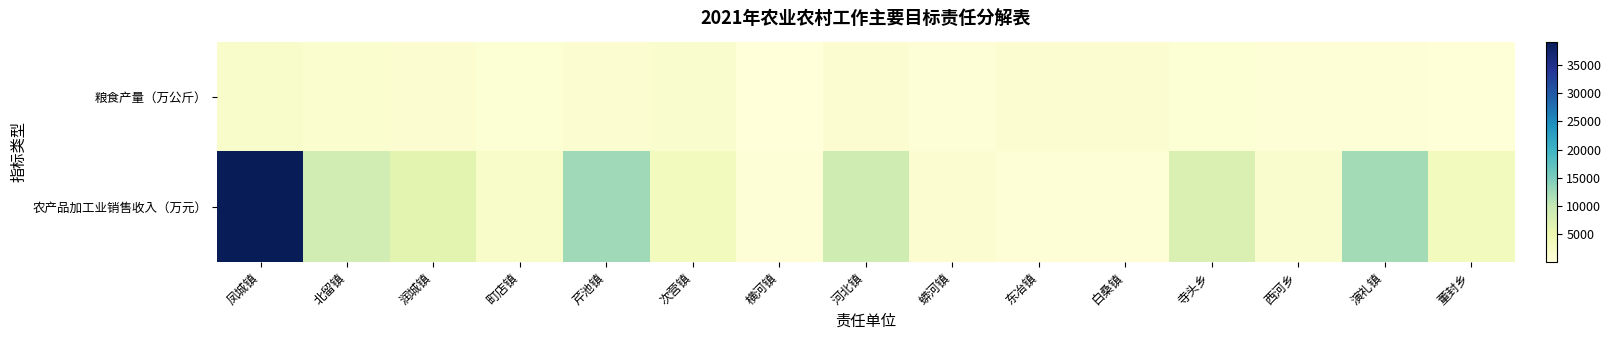

Which series has the largest range (max minus min)?

农产品加工业销售收入（万元）